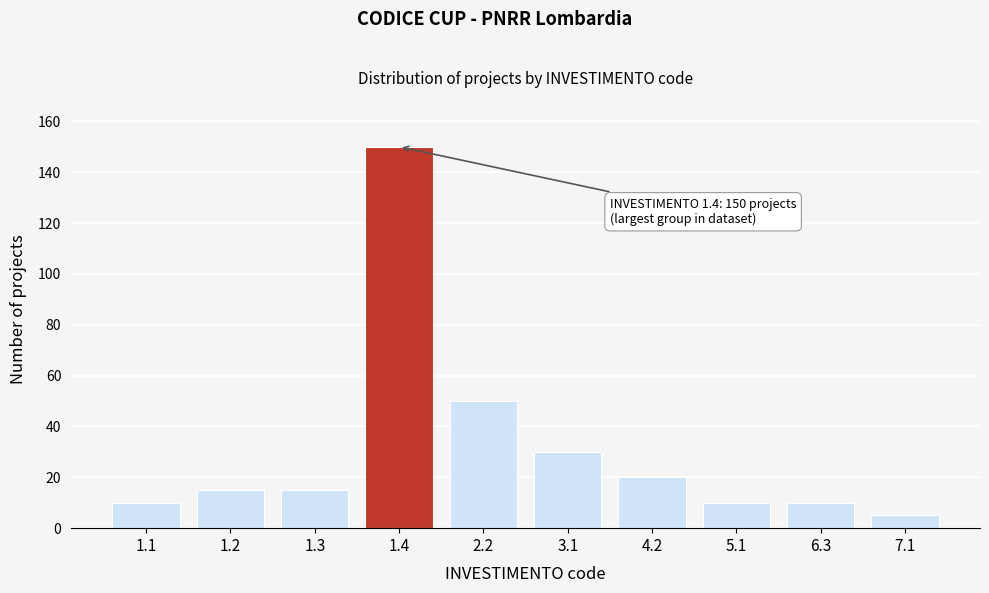

Reading left to right, transcribe all the data shown in this chart.

1.1=10	1.2=15	1.3=15	1.4=150	2.2=50	3.1=30	4.2=20	5.1=10	6.3=10	7.1=5